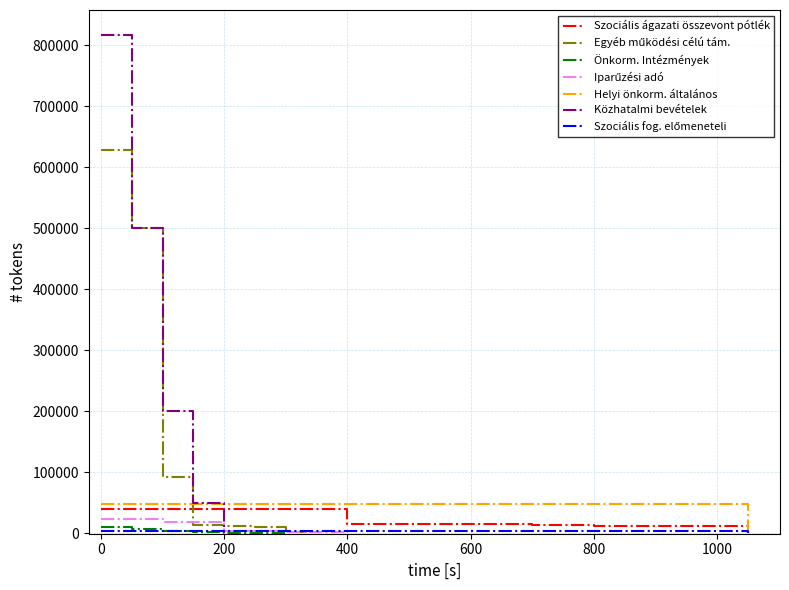

Does the chart have visible grid lines?

Yes